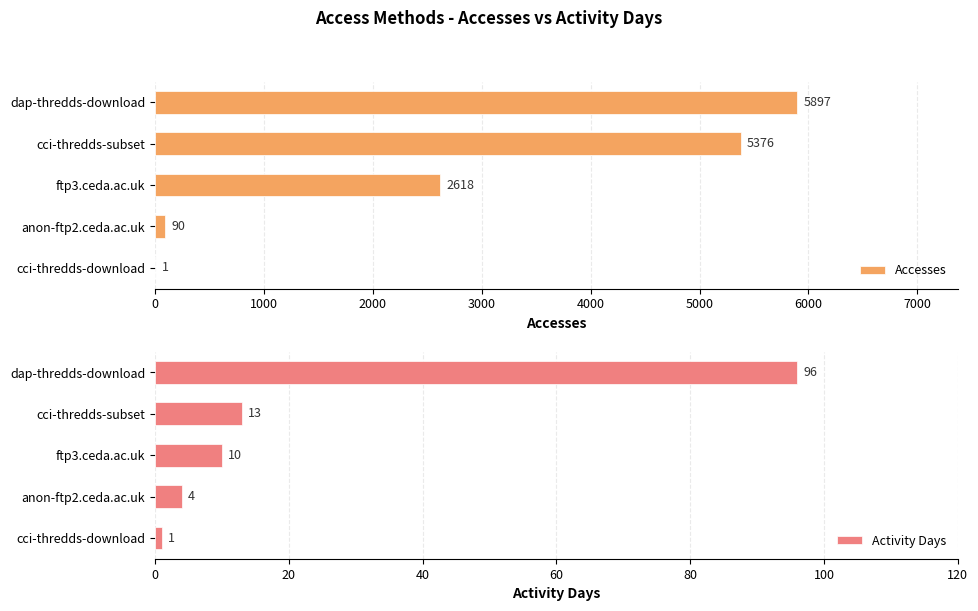

True or false: Accesses has a value of 5376 at cci-thredds-subset.

True